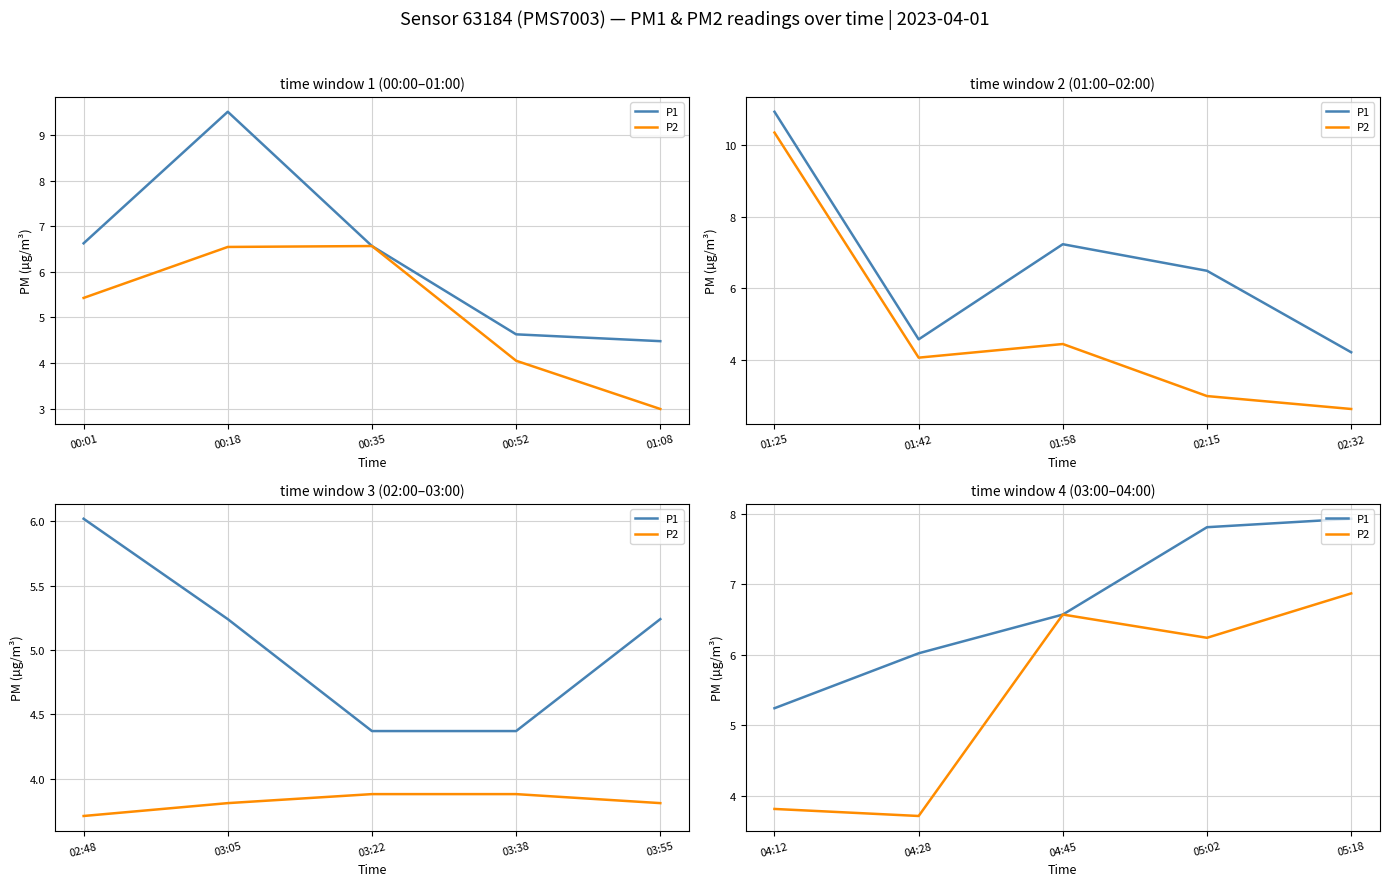

True or false: P1 and P2 cross at least once.

False